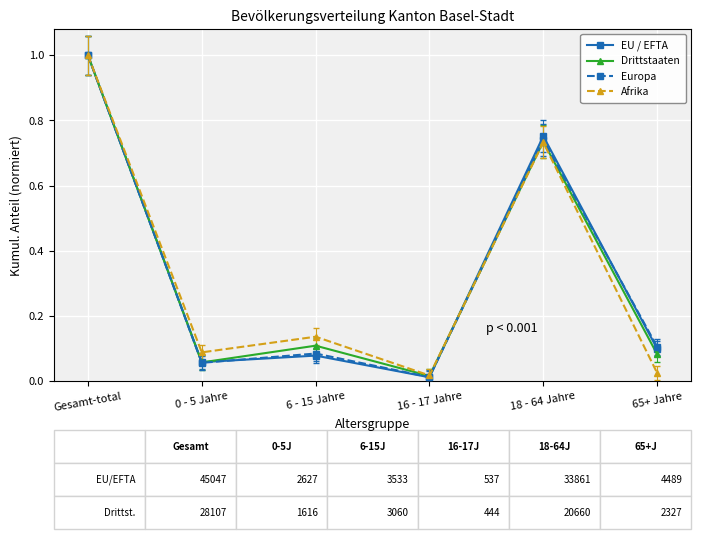

True or false: Drittstaaten has a value of 0.7 at Gesamt-total.

False